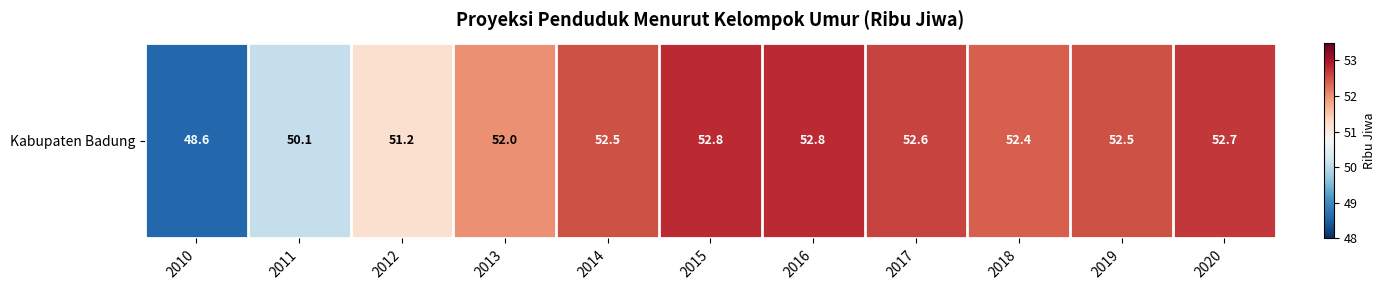

What is the difference between the maximum and second lowest values?

2.7